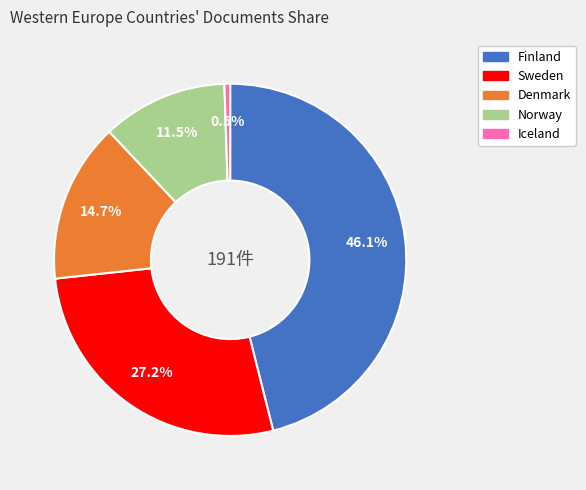

Does any single category account for the majority?

No